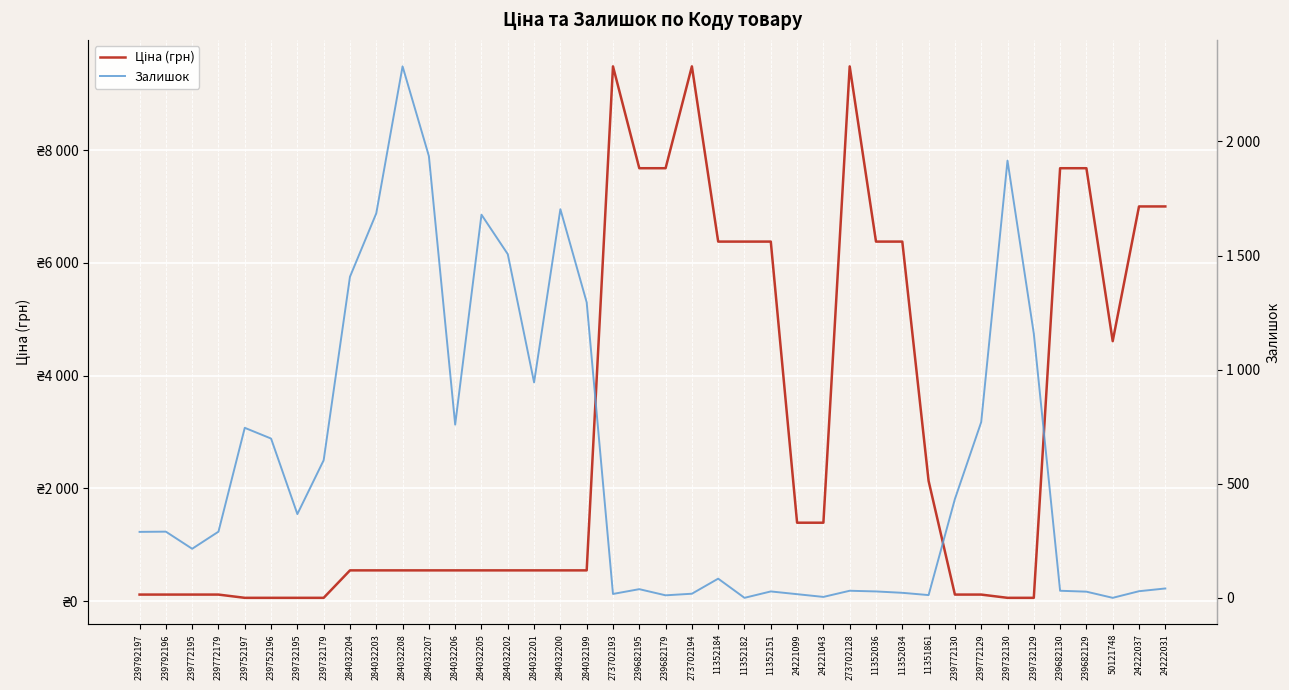

What is the approximate value of Ціна (грн) at 239792196?

115.4